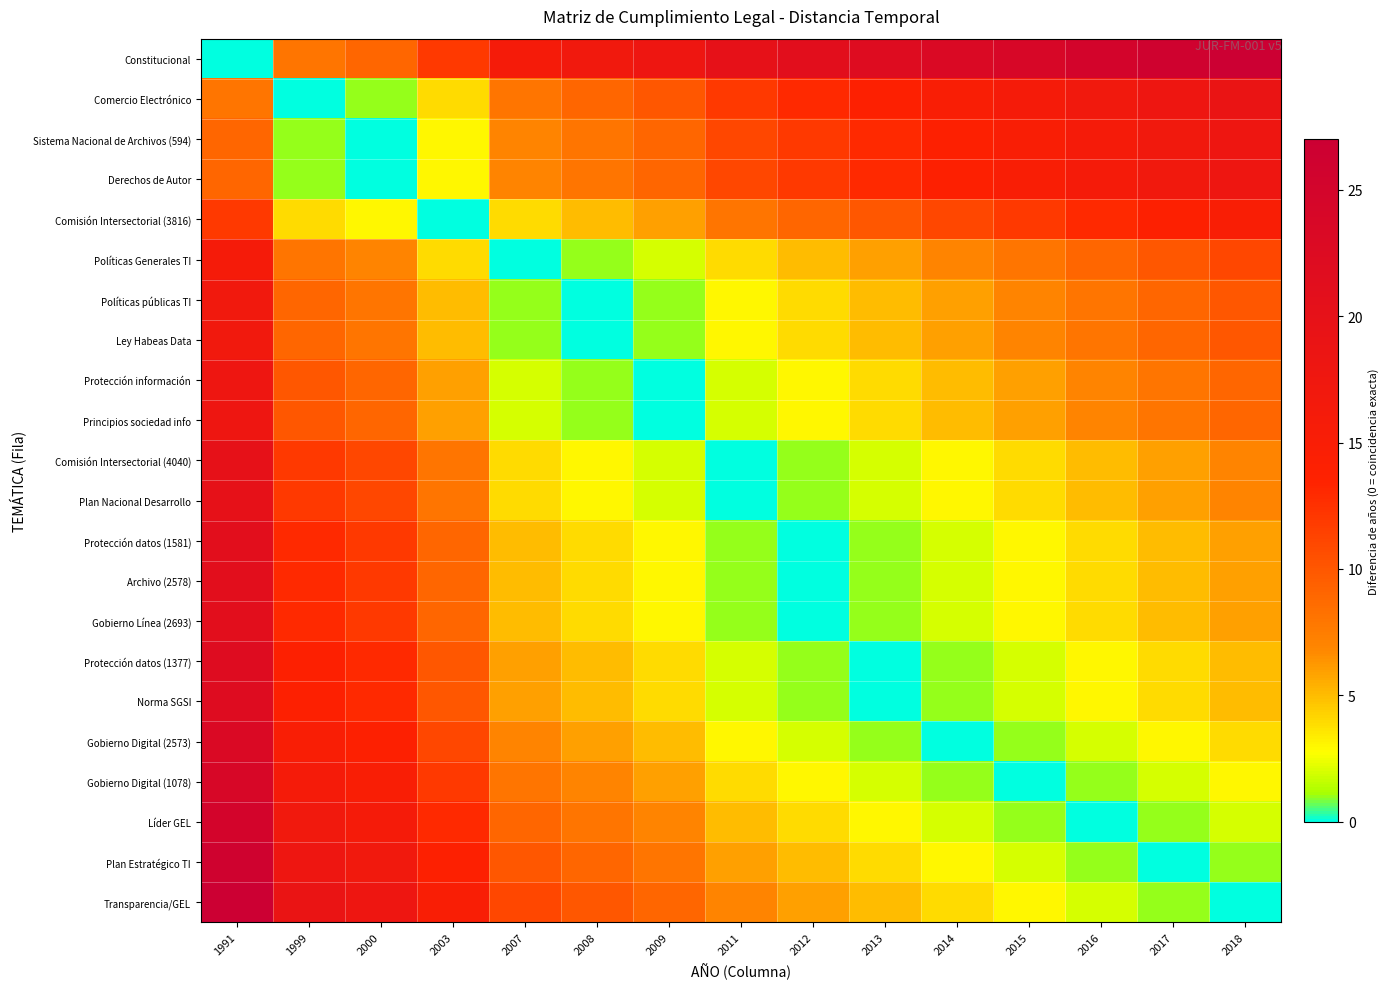

Which category has the lowest value across all series?

1991